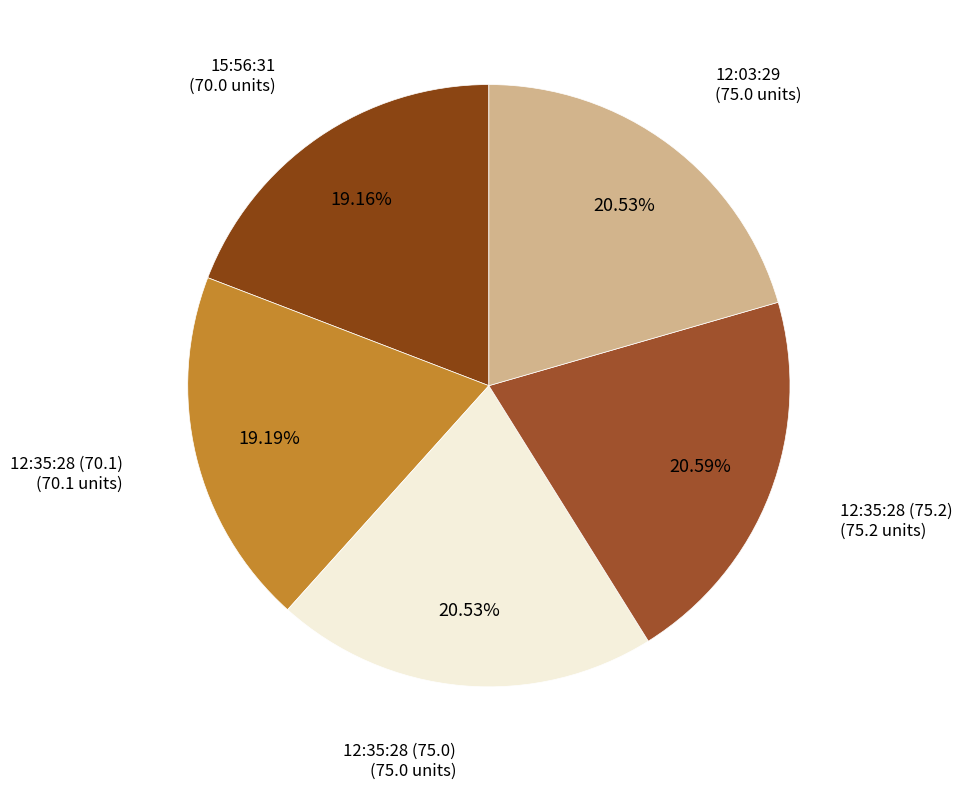

The 12:35:28 (75.2) slice represents 34% of the pie. True or false?

False